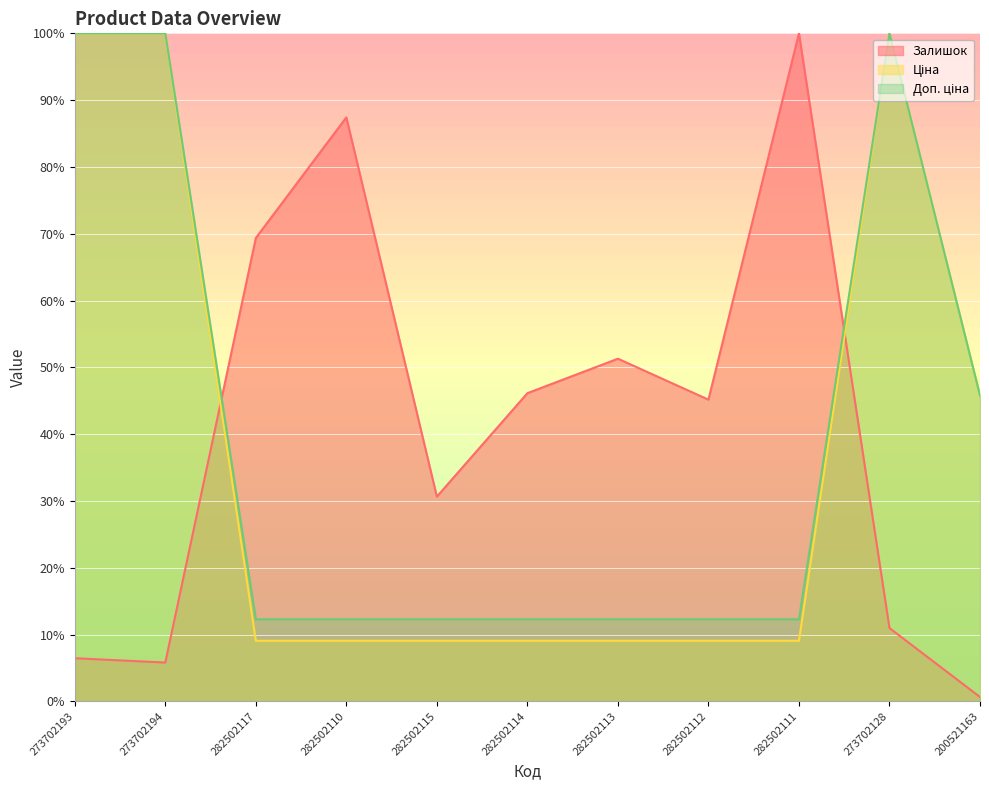

The Доп. ціна series shows 23.7 at 273702128. True or false?

False